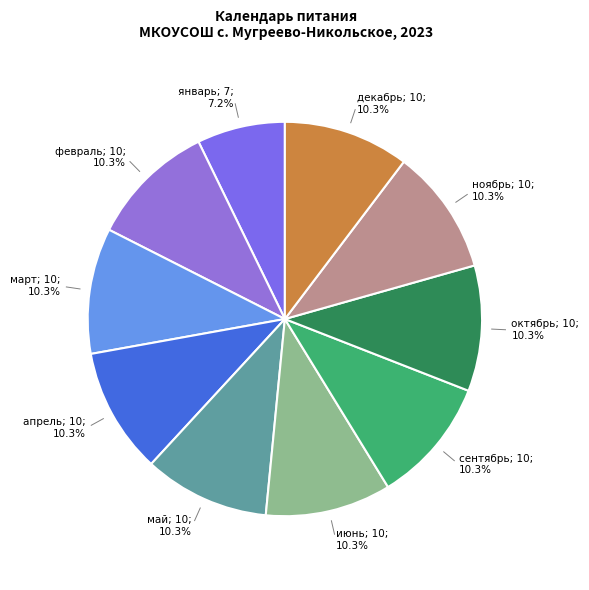

Count the number of slices in the pie.

10